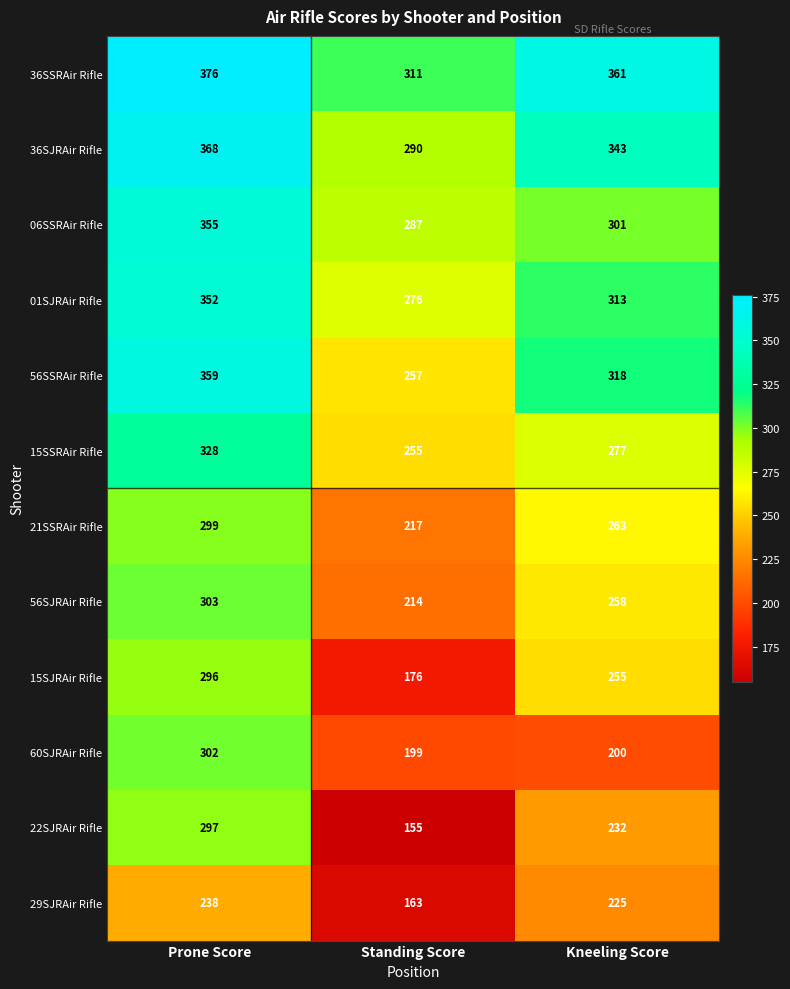

How many distinct data groups are displayed?

12